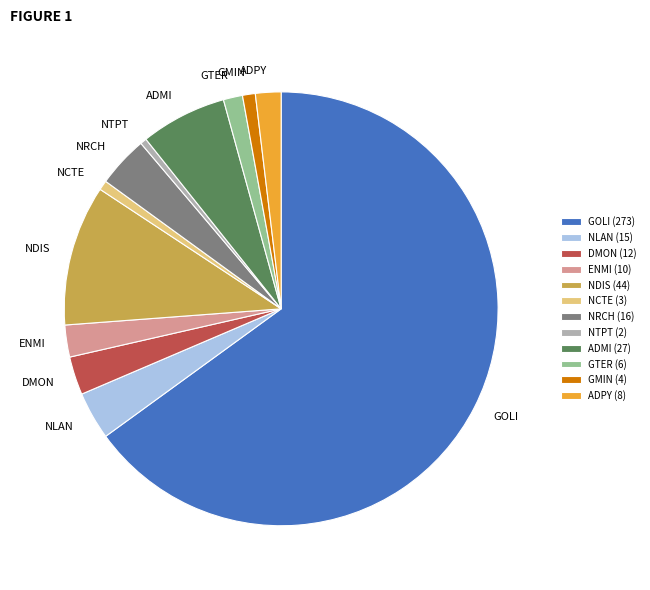

Which has a higher value, GOLI or NTPT?

GOLI